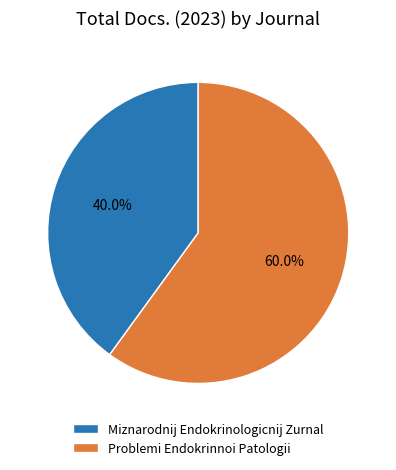

What is the largest slice in the pie chart?

Problemi Endokrinnoi Patologii